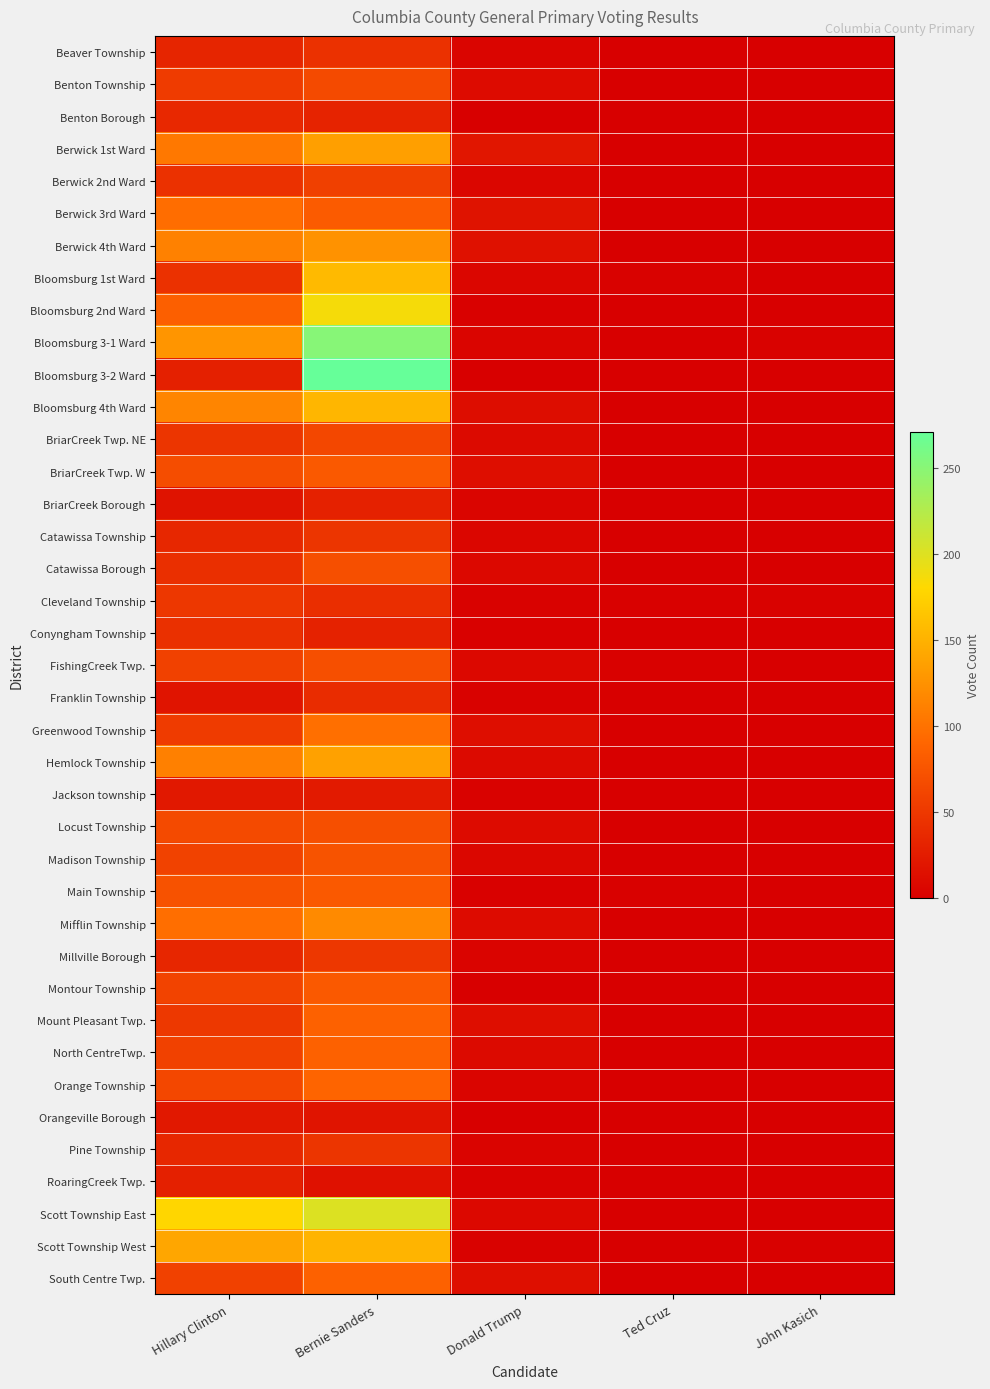

Reading right to left, what are all the values shown in this chart?

Beaver Township: John Kasich=0	Ted Cruz=0	Donald Trump=5	Bernie Sanders=44	Hillary Clinton=33
Benton Township: John Kasich=1	Ted Cruz=0	Donald Trump=11	Bernie Sanders=66	Hillary Clinton=53
Benton Borough: John Kasich=0	Ted Cruz=1	Donald Trump=1	Bernie Sanders=32	Hillary Clinton=36
Berwick 1st Ward: John Kasich=1	Ted Cruz=1	Donald Trump=20	Bernie Sanders=136	Hillary Clinton=105
Berwick 2nd Ward: John Kasich=0	Ted Cruz=0	Donald Trump=6	Bernie Sanders=57	Hillary Clinton=44
Berwick 3rd Ward: John Kasich=1	Ted Cruz=1	Donald Trump=17	Bernie Sanders=81	Hillary Clinton=96
Berwick 4th Ward: John Kasich=0	Ted Cruz=1	Donald Trump=16	Bernie Sanders=125	Hillary Clinton=112
Bloomsburg 1st Ward: John Kasich=0	Ted Cruz=3	Donald Trump=6	Bernie Sanders=157	Hillary Clinton=44
Bloomsburg 2nd Ward: John Kasich=0	Ted Cruz=0	Donald Trump=2	Bernie Sanders=186	Hillary Clinton=85
Bloomsburg 3-1 Ward: John Kasich=3	Ted Cruz=0	Donald Trump=5	Bernie Sanders=251	Hillary Clinton=128
Bloomsburg 3-2 Ward: John Kasich=0	Ted Cruz=0	Donald Trump=0	Bernie Sanders=271	Hillary Clinton=29
Bloomsburg 4th Ward: John Kasich=0	Ted Cruz=0	Donald Trump=12	Bernie Sanders=154	Hillary Clinton=115
BriarCreek Twp. NE: John Kasich=0	Ted Cruz=0	Donald Trump=10	Bernie Sanders=63	Hillary Clinton=48
BriarCreek Twp. W: John Kasich=0	Ted Cruz=0	Donald Trump=13	Bernie Sanders=79	Hillary Clinton=69
BriarCreek Borough: John Kasich=0	Ted Cruz=0	Donald Trump=5	Bernie Sanders=30	Hillary Clinton=17
Catawissa Township: John Kasich=1	Ted Cruz=0	Donald Trump=6	Bernie Sanders=48	Hillary Clinton=35
Catawissa Borough: John Kasich=0	Ted Cruz=0	Donald Trump=8	Bernie Sanders=70	Hillary Clinton=42
Cleveland Township: John Kasich=3	Ted Cruz=2	Donald Trump=3	Bernie Sanders=41	Hillary Clinton=49
Conyngham Township: John Kasich=0	Ted Cruz=0	Donald Trump=2	Bernie Sanders=31	Hillary Clinton=43
FishingCreek Twp.: John Kasich=0	Ted Cruz=2	Donald Trump=8	Bernie Sanders=70	Hillary Clinton=58
Franklin Township: John Kasich=1	Ted Cruz=1	Donald Trump=3	Bernie Sanders=40	Hillary Clinton=19
Greenwood Township: John Kasich=1	Ted Cruz=0	Donald Trump=13	Bernie Sanders=98	Hillary Clinton=53
Hemlock Township: John Kasich=0	Ted Cruz=0	Donald Trump=9	Bernie Sanders=137	Hillary Clinton=111
Jackson township: John Kasich=0	Ted Cruz=0	Donald Trump=3	Bernie Sanders=24	Hillary Clinton=22
Locust Township: John Kasich=0	Ted Cruz=0	Donald Trump=11	Bernie Sanders=70	Hillary Clinton=66
Madison Township: John Kasich=0	Ted Cruz=1	Donald Trump=7	Bernie Sanders=74	Hillary Clinton=59
Main Township: John Kasich=0	Ted Cruz=2	Donald Trump=2	Bernie Sanders=79	Hillary Clinton=73
Mifflin Township: John Kasich=0	Ted Cruz=0	Donald Trump=11	Bernie Sanders=119	Hillary Clinton=97
Millville Borough: John Kasich=1	Ted Cruz=0	Donald Trump=4	Bernie Sanders=49	Hillary Clinton=34
Montour Township: John Kasich=0	Ted Cruz=0	Donald Trump=0	Bernie Sanders=79	Hillary Clinton=60
Mount Pleasant Twp.: John Kasich=0	Ted Cruz=0	Donald Trump=13	Bernie Sanders=86	Hillary Clinton=50
North CentreTwp.: John Kasich=1	Ted Cruz=0	Donald Trump=10	Bernie Sanders=86	Hillary Clinton=58
Orange Township: John Kasich=0	Ted Cruz=1	Donald Trump=5	Bernie Sanders=89	Hillary Clinton=63
Orangeville Borough: John Kasich=0	Ted Cruz=0	Donald Trump=1	Bernie Sanders=19	Hillary Clinton=22
Pine Township: John Kasich=0	Ted Cruz=1	Donald Trump=4	Bernie Sanders=48	Hillary Clinton=35
RoaringCreek Twp.: John Kasich=0	Ted Cruz=1	Donald Trump=3	Bernie Sanders=16	Hillary Clinton=29
Scott Township East: John Kasich=1	Ted Cruz=1	Donald Trump=8	Bernie Sanders=201	Hillary Clinton=179
Scott Township West: John Kasich=2	Ted Cruz=1	Donald Trump=3	Bernie Sanders=152	Hillary Clinton=141
South Centre Twp.: John Kasich=0	Ted Cruz=0	Donald Trump=14	Bernie Sanders=86	Hillary Clinton=58